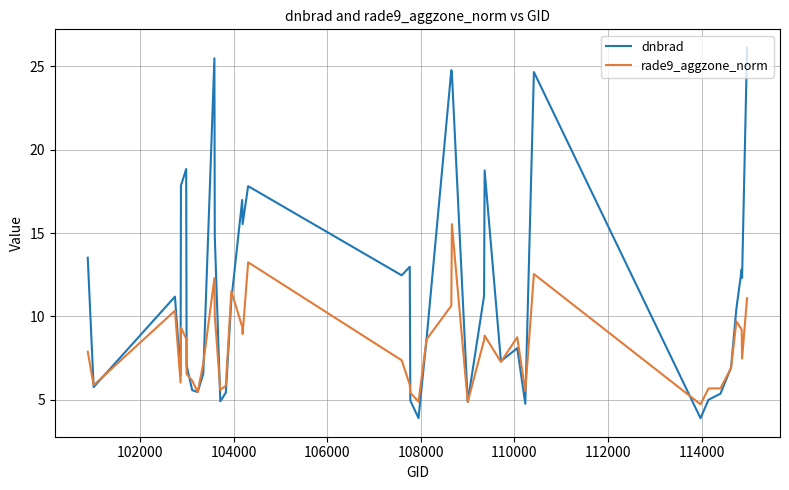

List the series in order of their overall mean, lowest first.

rade9_aggzone_norm, dnbrad